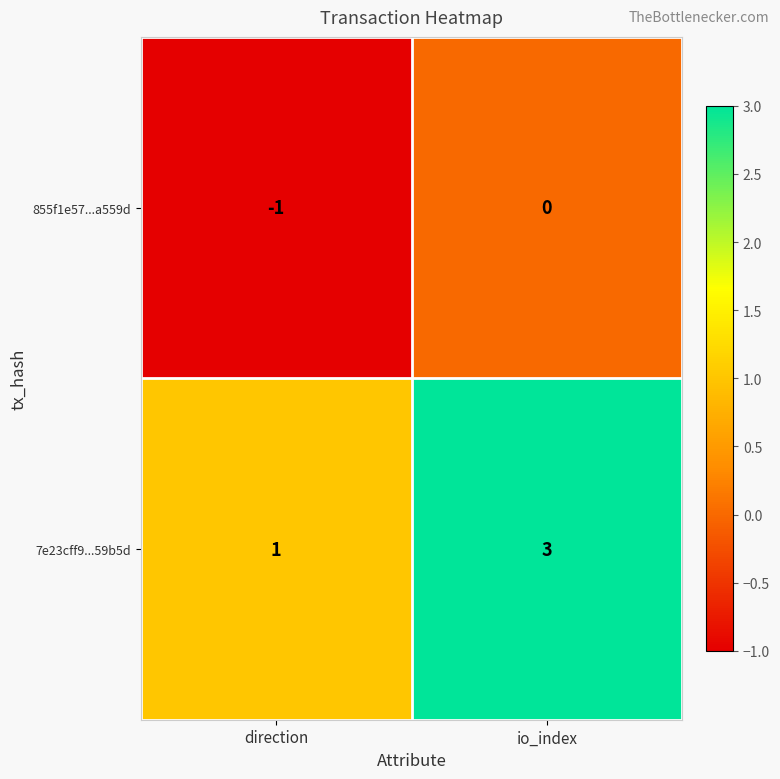

What is the sum of the 7e23cff9...59b5d values at io_index and direction?

4